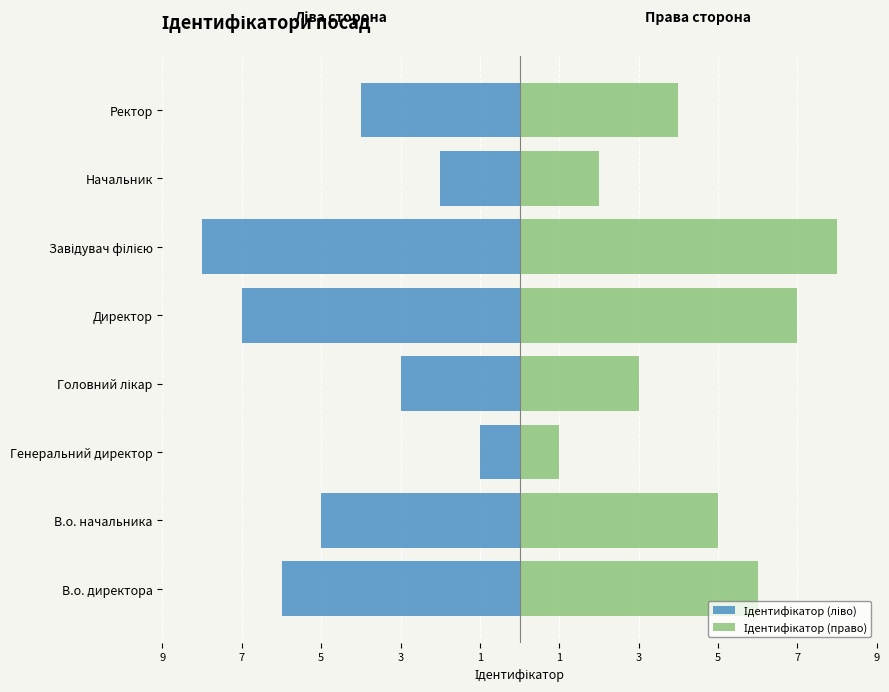

The Ідентифікатор (ліво) series shows -3 at Головний лікар. True or false?

True